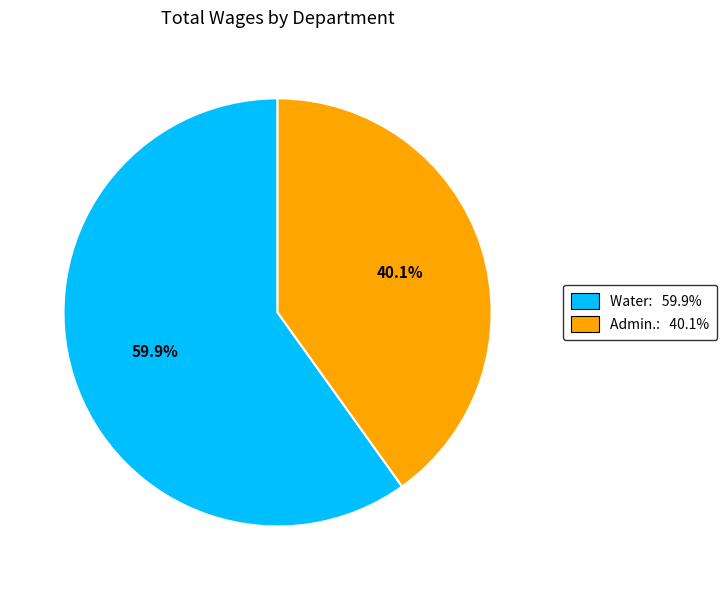

Is the sum of Water and Admin. greater than half?

Yes